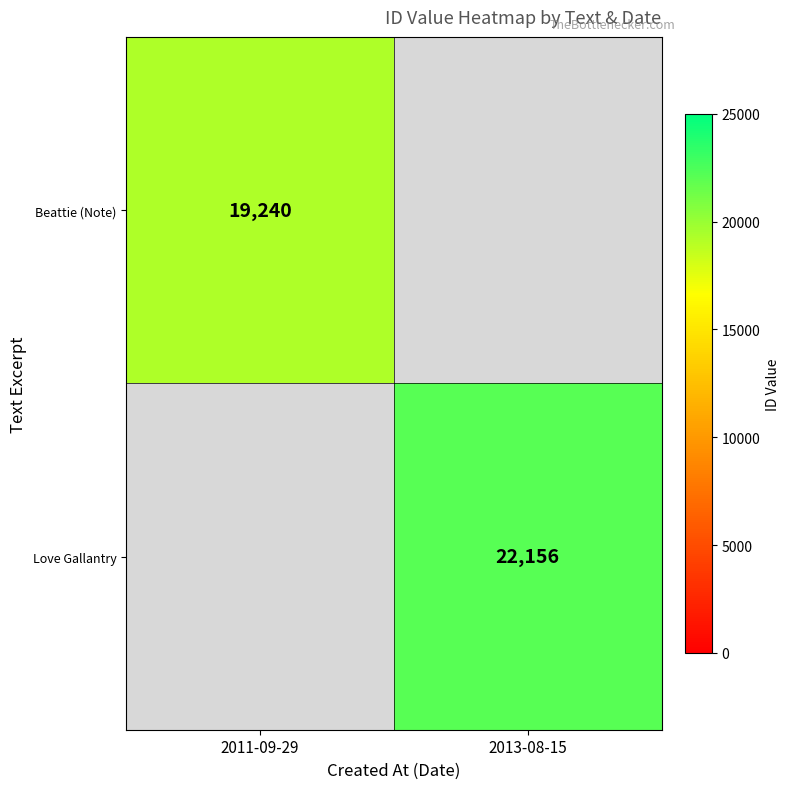

True or false: Beattie (Note) has a value of 26435 at 2011-09-29.

False